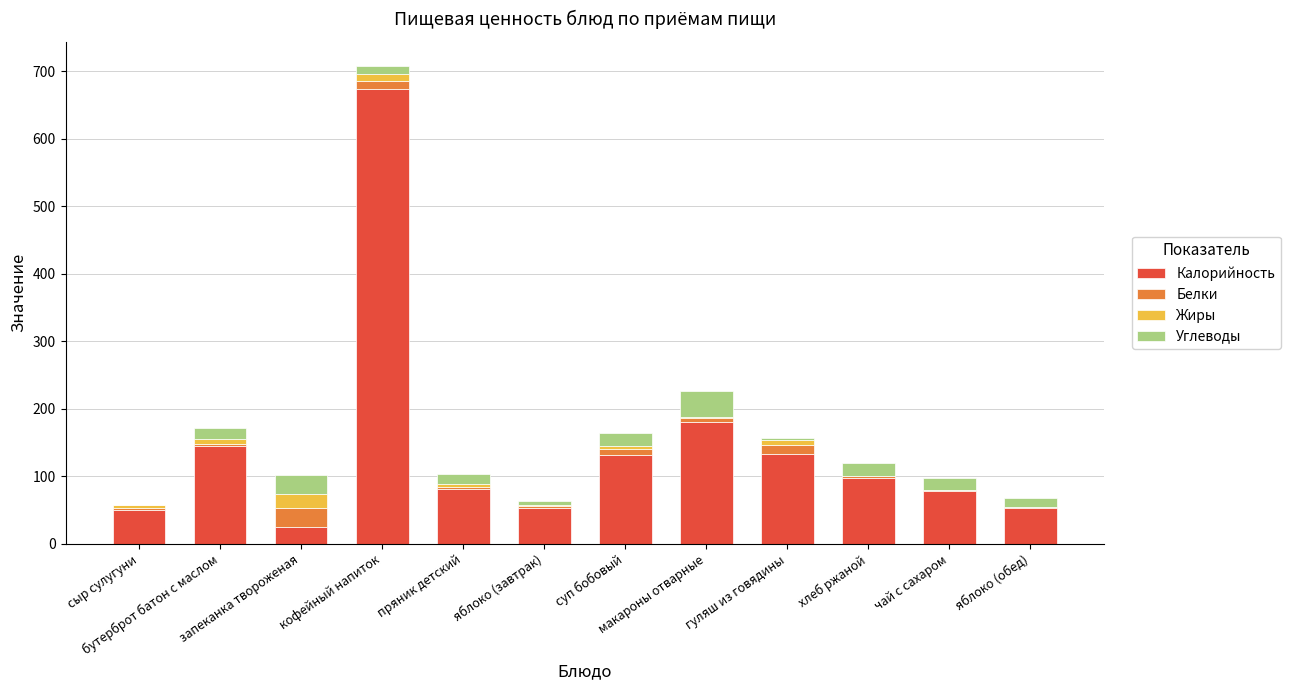

How many data points does each series have?

12